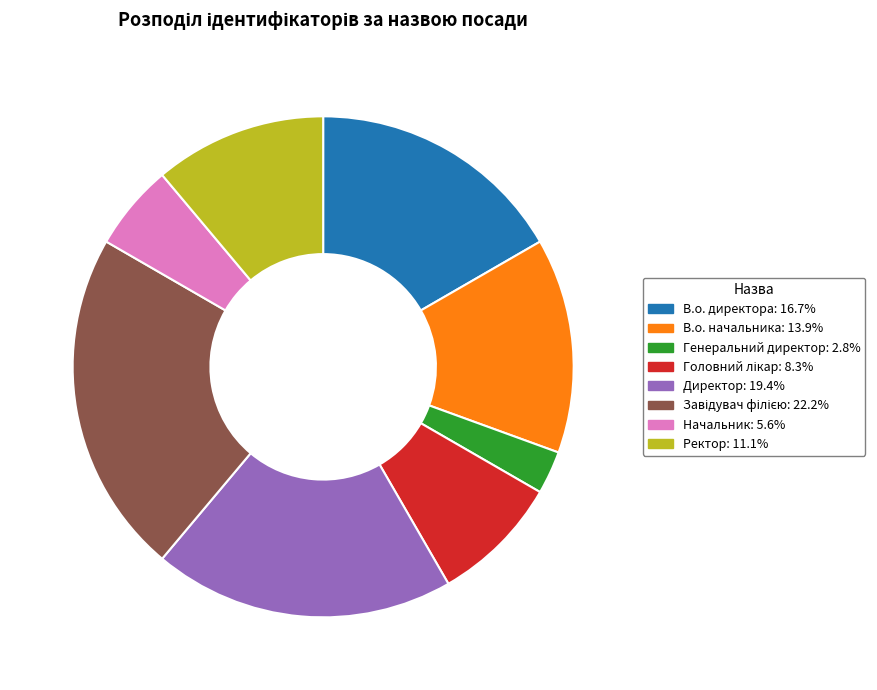

Which slice is the smallest?

Генеральний директор